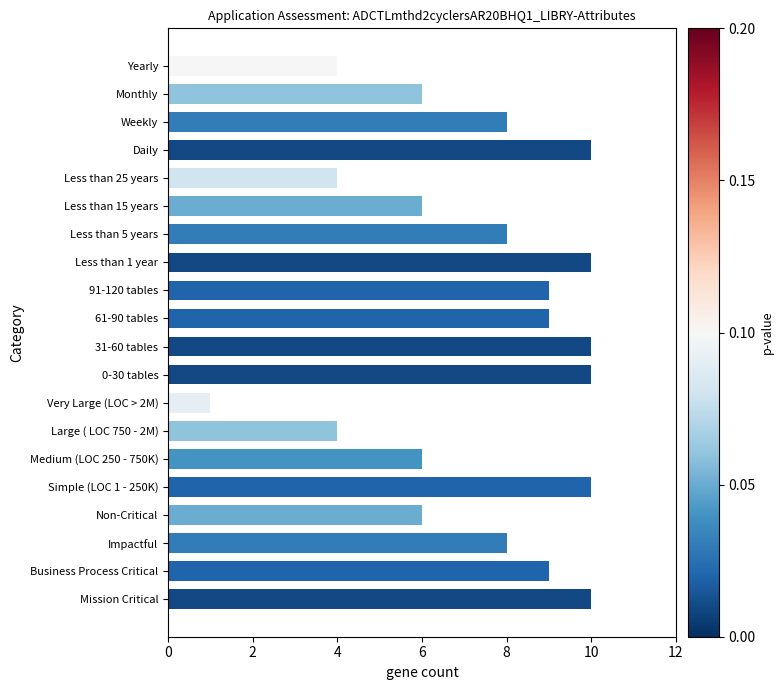

Is it true that the value at Mission Critical is 6?

False